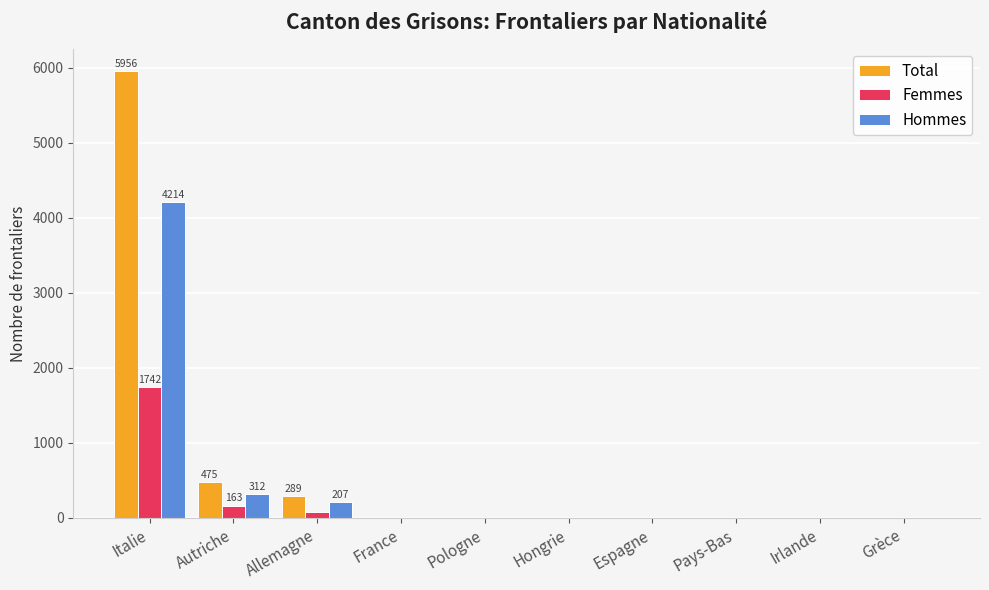

What is the highest value of the Femmes series?

1742